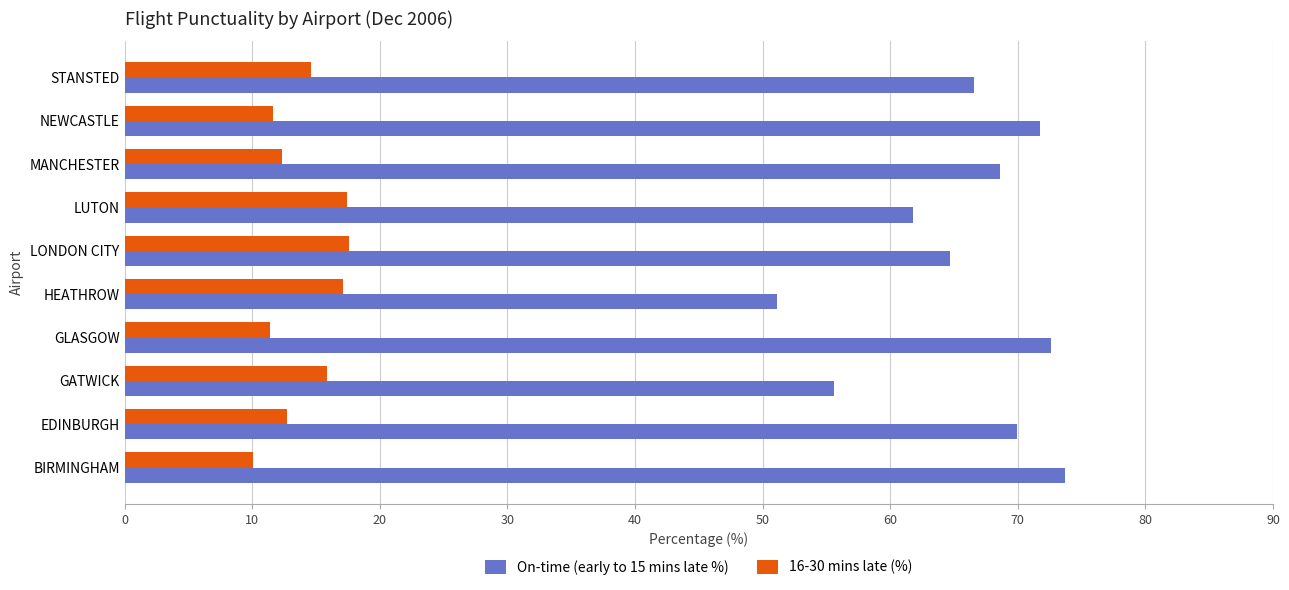

What is the sum of all On-time (early to 15 mins late %) values?

656.3